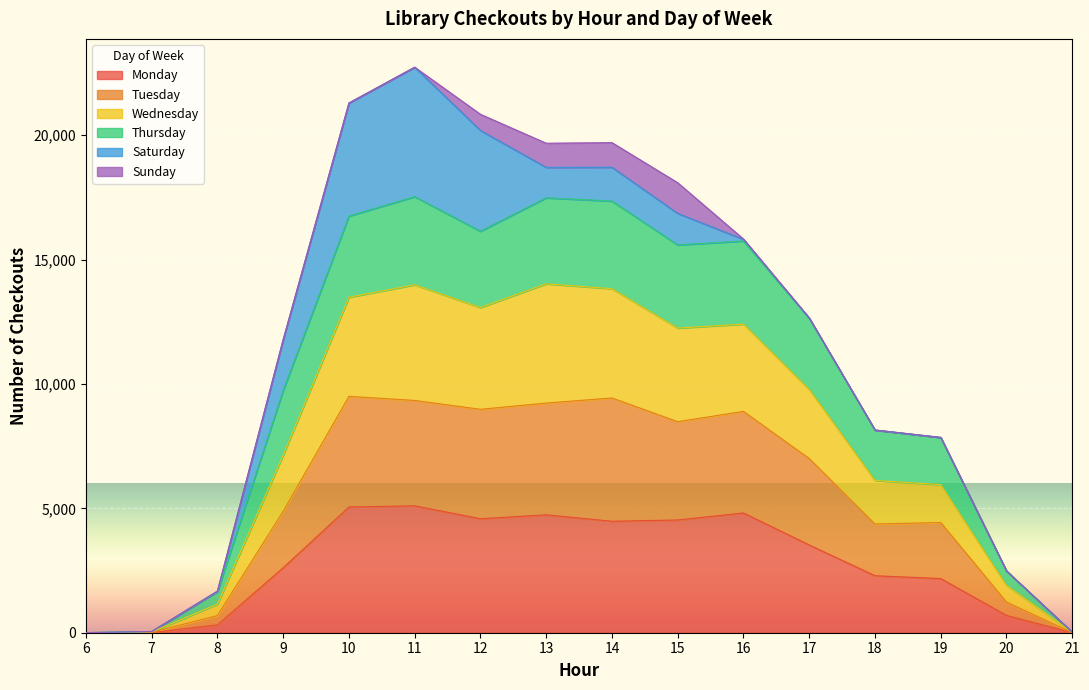

Does the chart display data point markers on the line(s)?

No